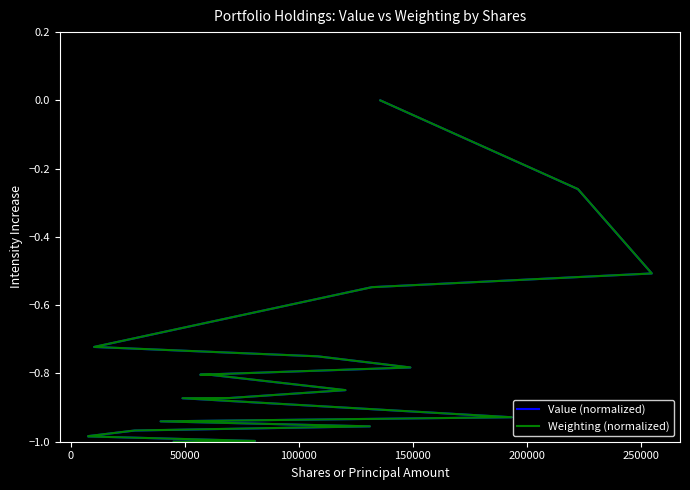

List the series in order of their overall mean, lowest first.

Value (normalized), Weighting (normalized)